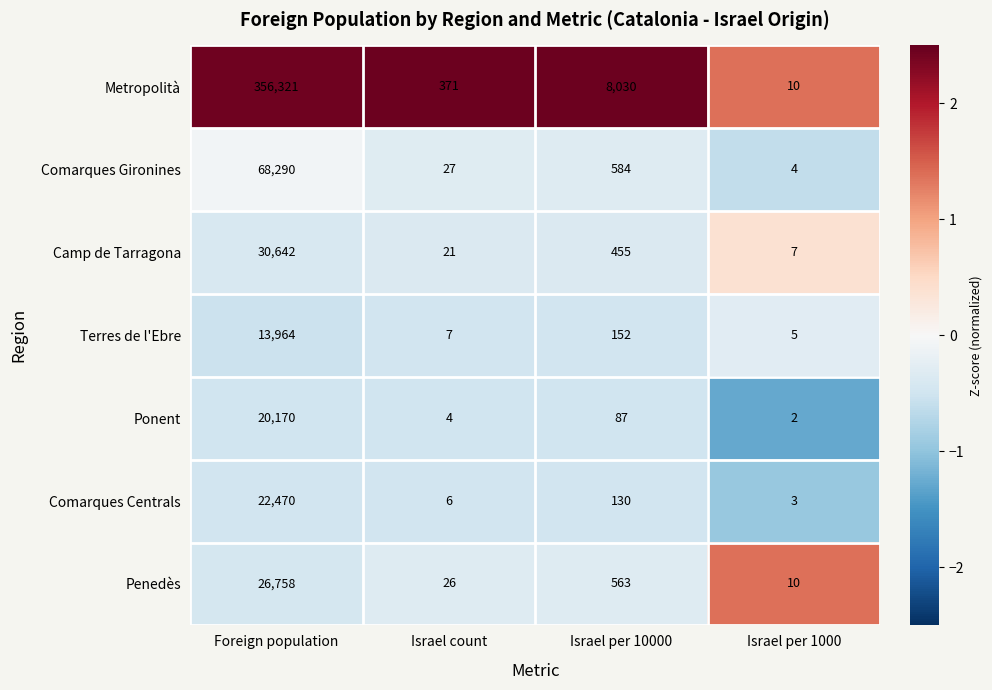

What is the average value of the Comarques Centrals series?

5652